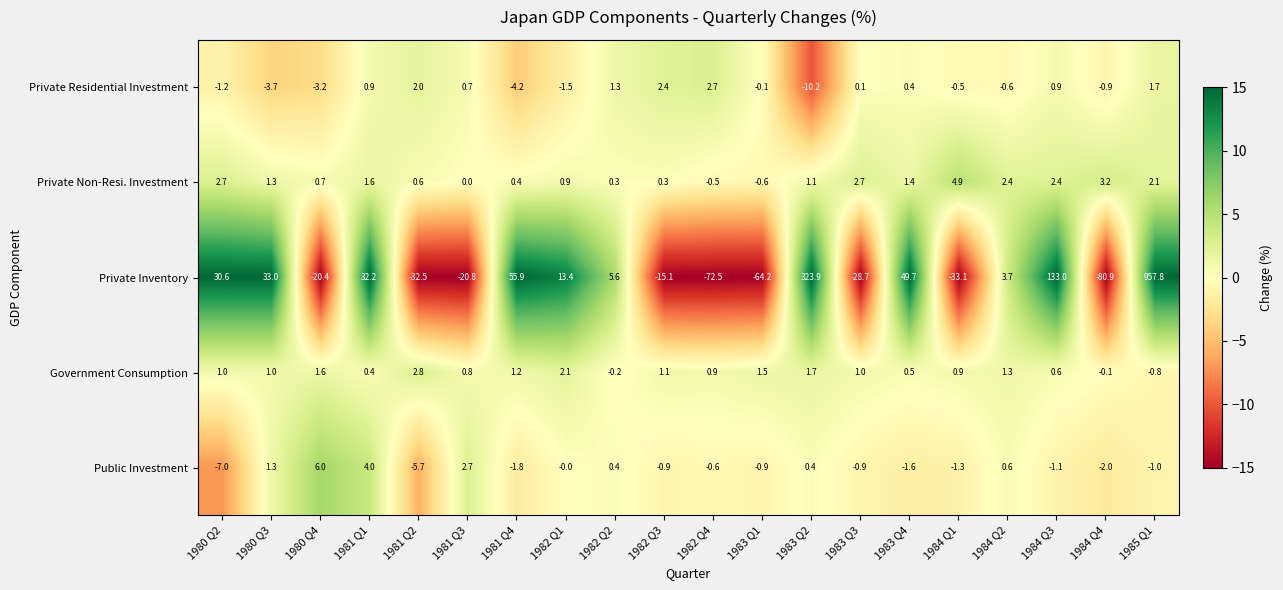

Is it true that Private Residential Investment equals -3.2 at 1980 Q4?

True